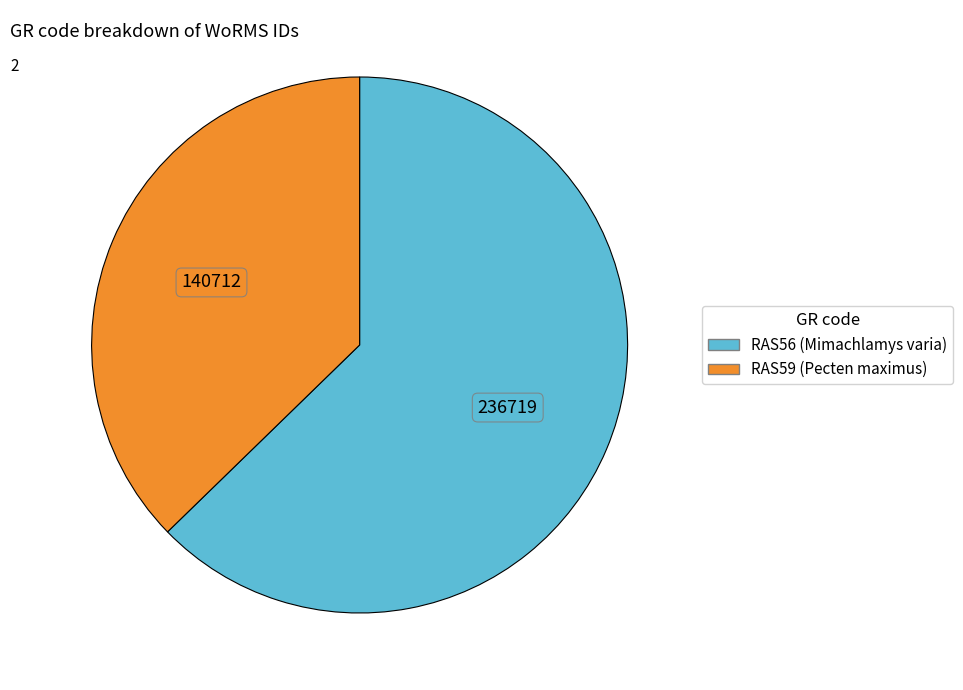

Rank the categories by value from lowest to highest.

RAS59, RAS56